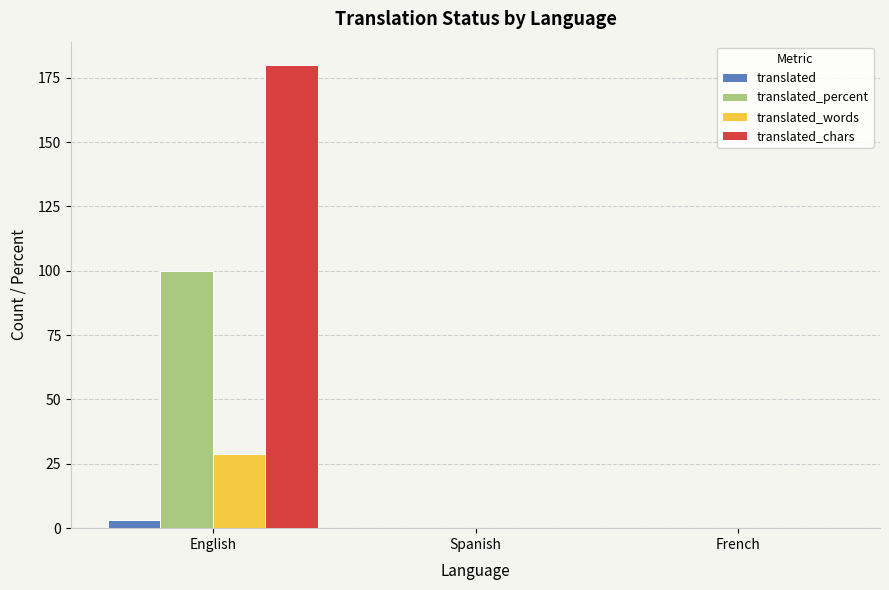

The translated_chars series shows -103 at Spanish. True or false?

False